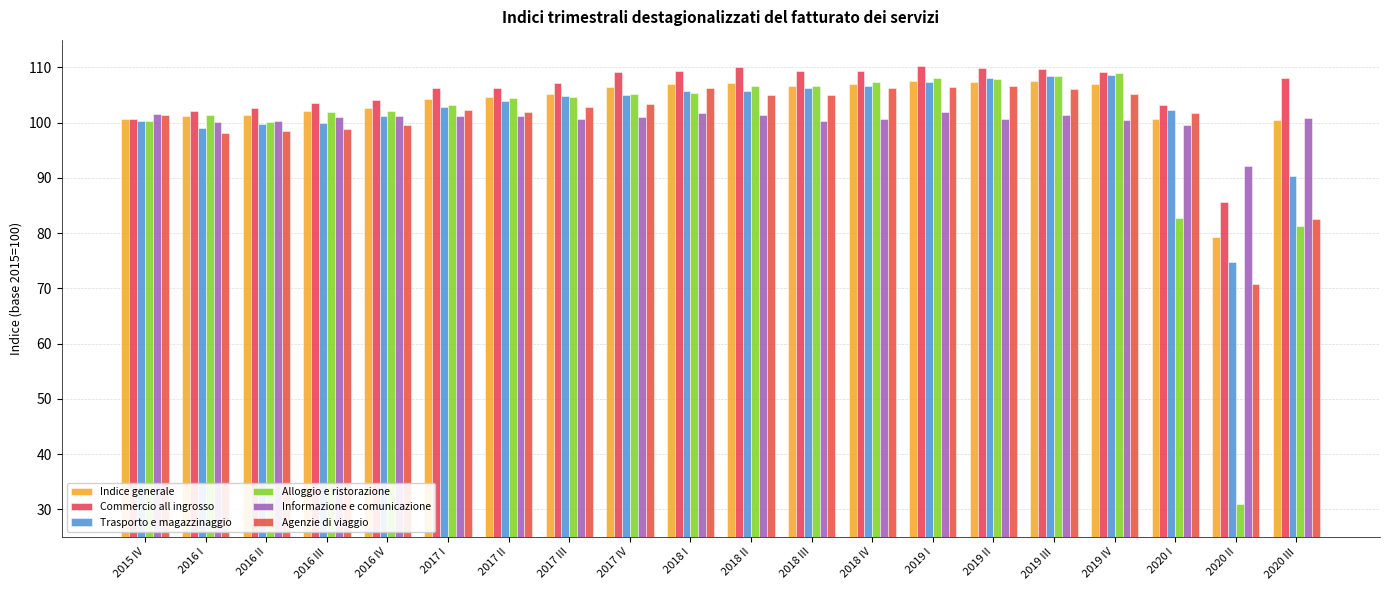

Count the number of categories in the chart.

20